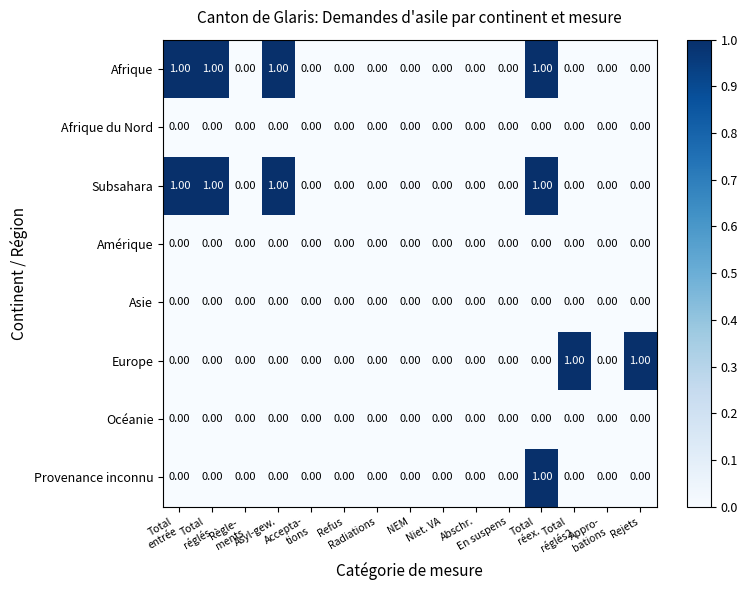

What is the sum of all Subsahara values?

4